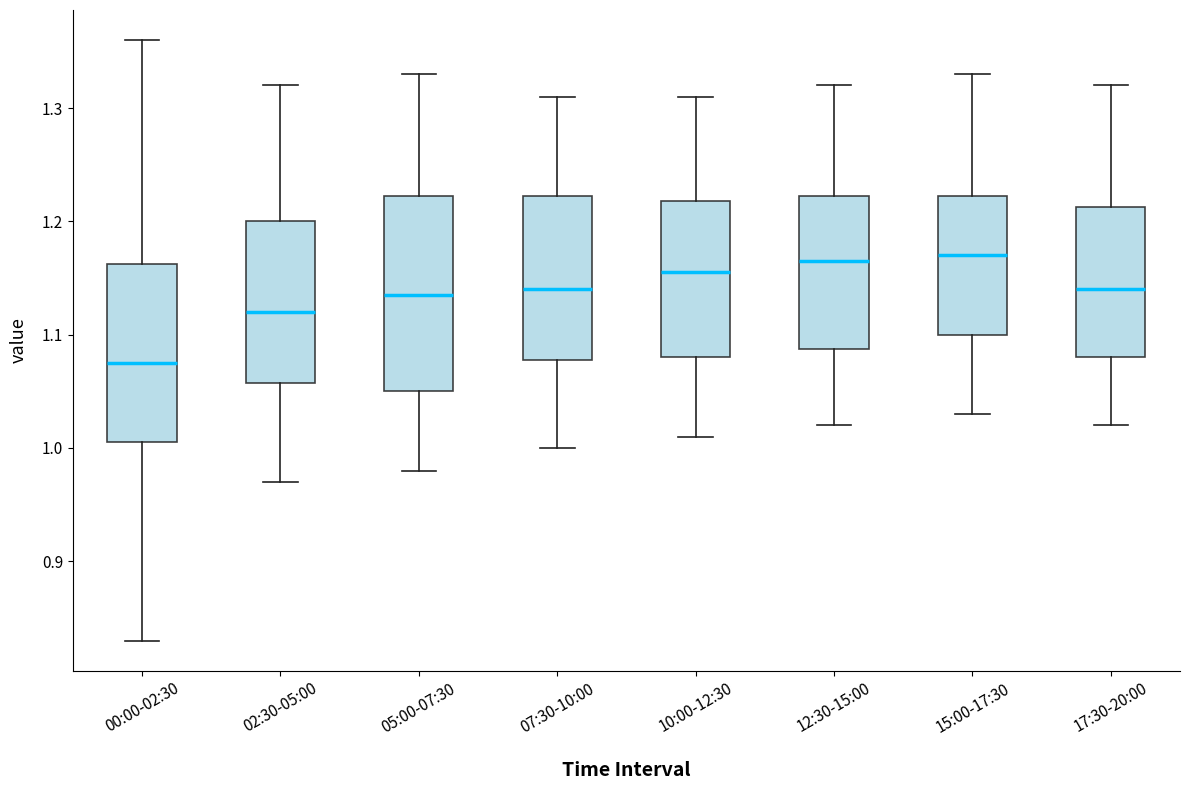

Where is the upper edge of the box for 05:00-07:30 on the y-axis? The values are not printed on the chart, so give them approximately, as read against the axis.

1.22